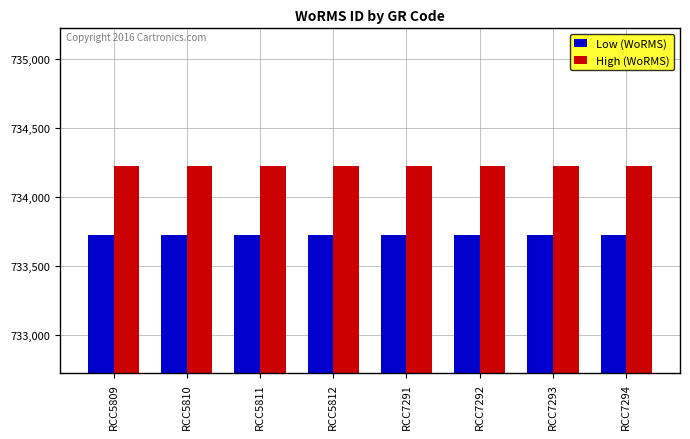

Rank the series at RCC7293 from highest to lowest value.

High (WoRMS), Low (WoRMS)